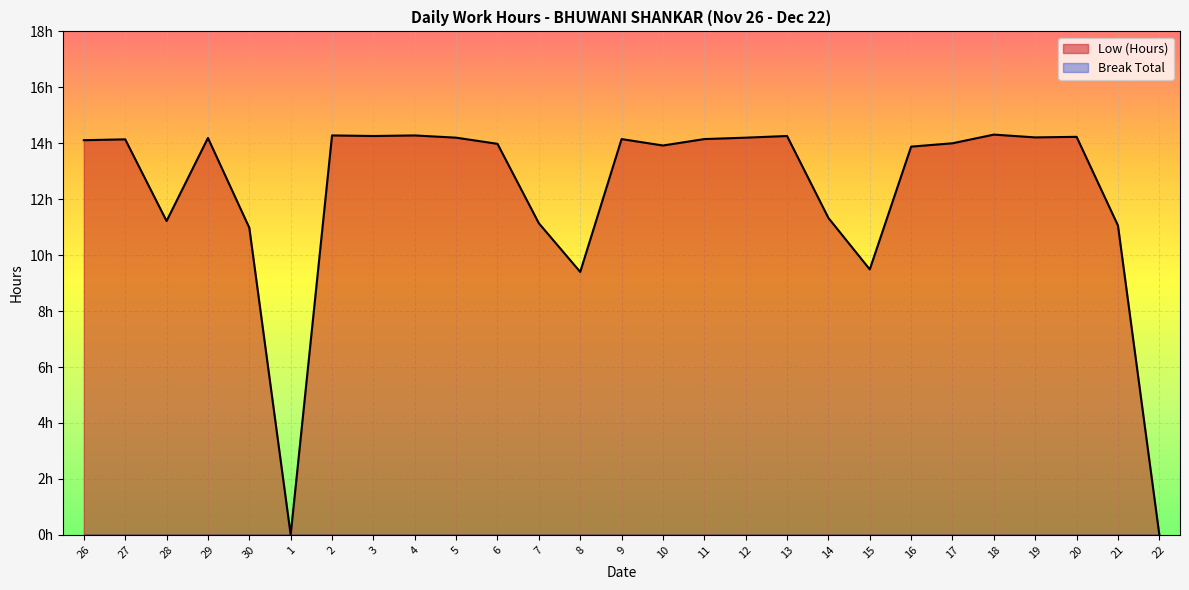

Which category has the highest value across all series?

18